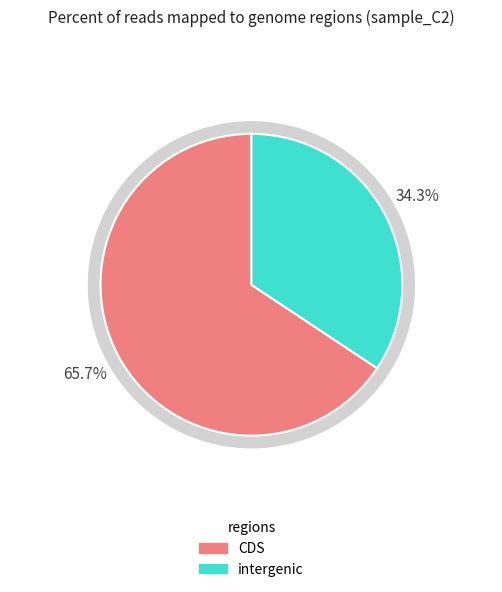

Is pct85 the majority of the pie?

No